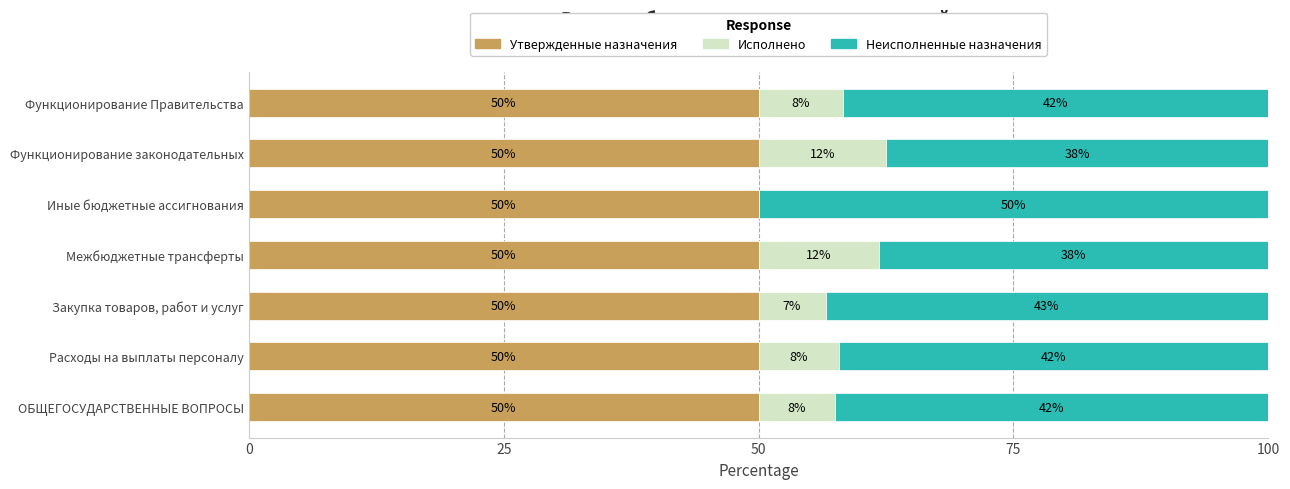

The value of Утвержденные назначения at Расходы на выплаты персоналу is 32.3. True or false?

False